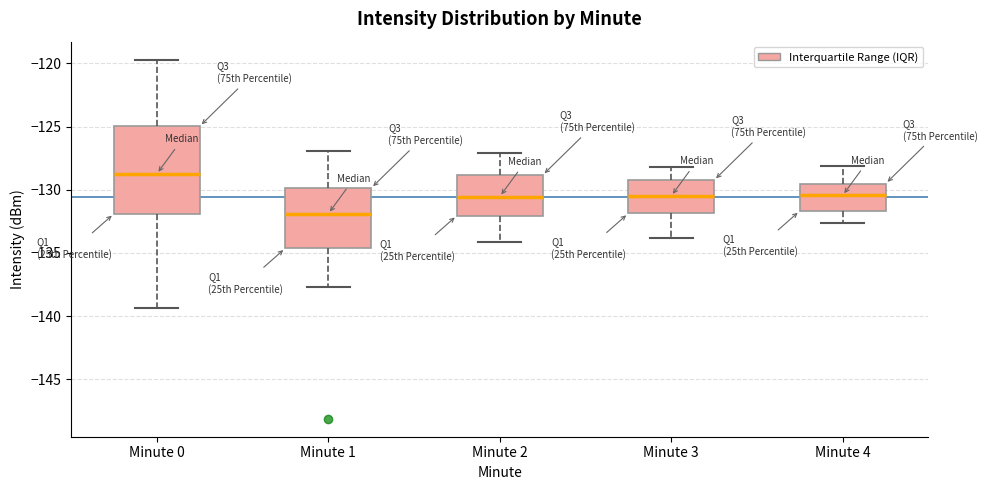

Which box's median line is the highest?

Minute 0